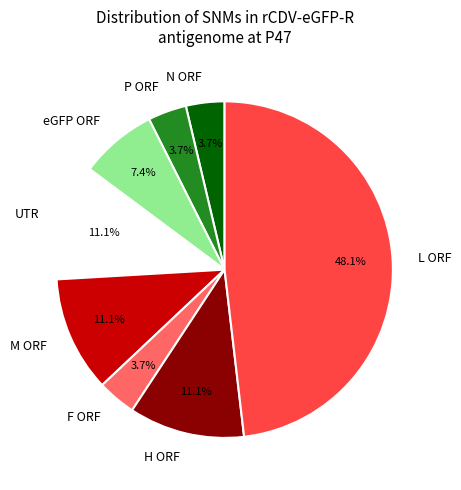

Combined, what portion of the pie is UTR and M ORF?

22.2%